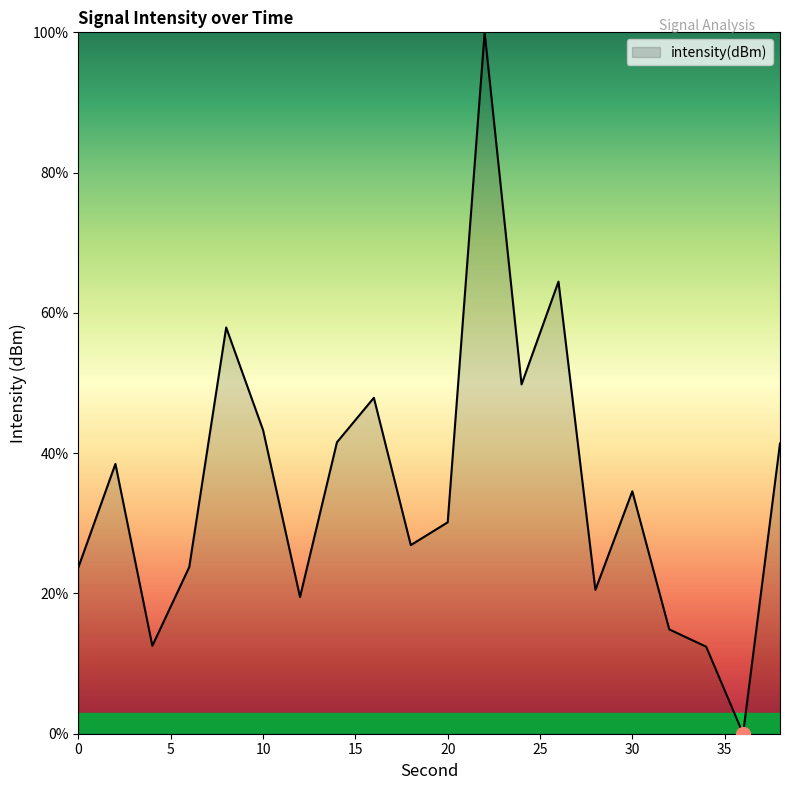

What is the greatest value displayed?

100.0